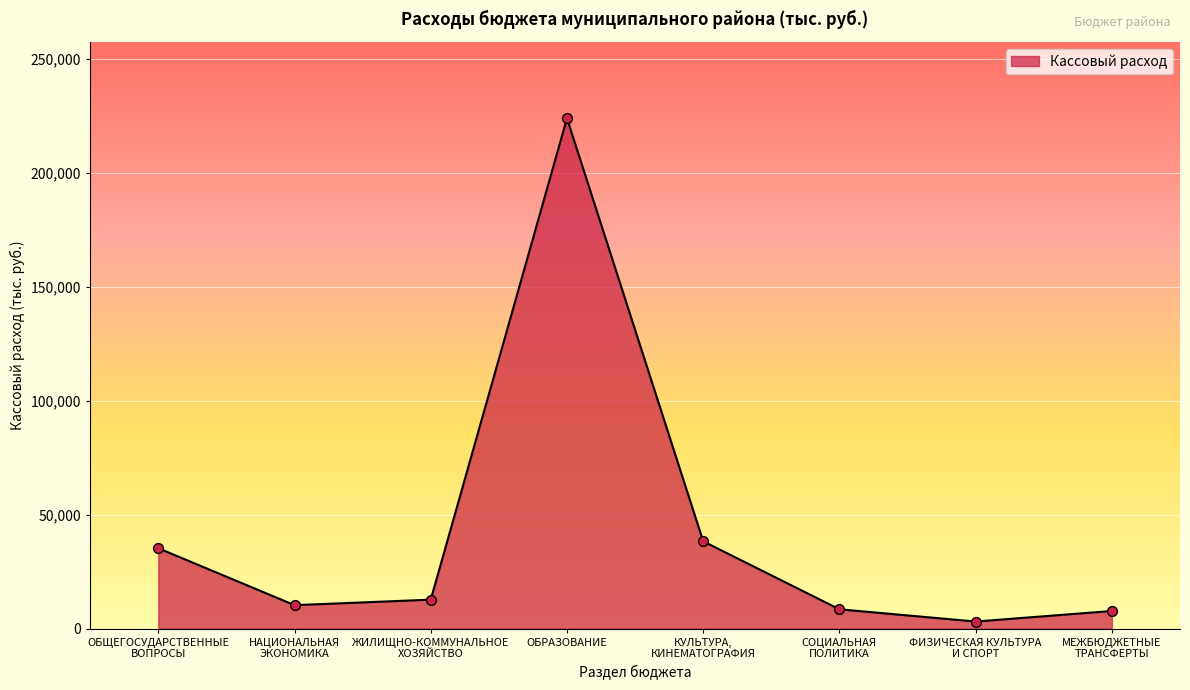

Between КУЛЬТУРА,
КИНЕМАТОГРАФИЯ and ОБРАЗОВАНИЕ, which is larger?

ОБРАЗОВАНИЕ